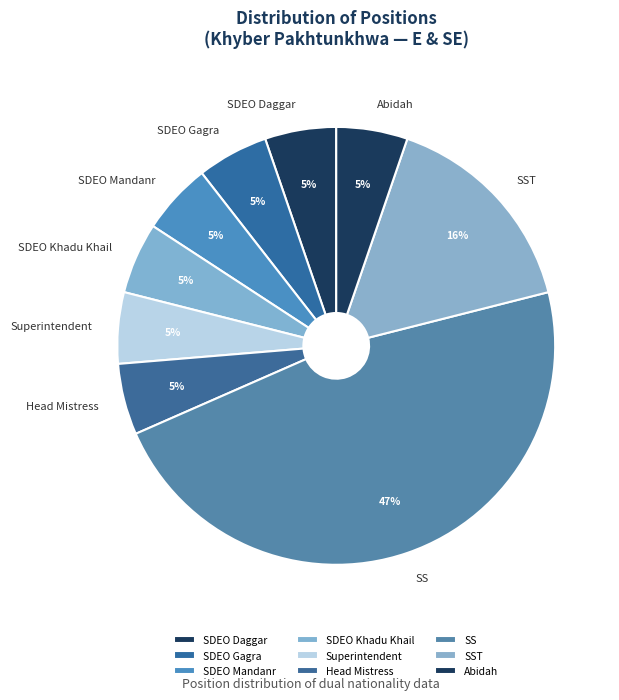

What is the ratio of the value at SDEO Daggar to the value at SDEO Khadu Khail?

1.0